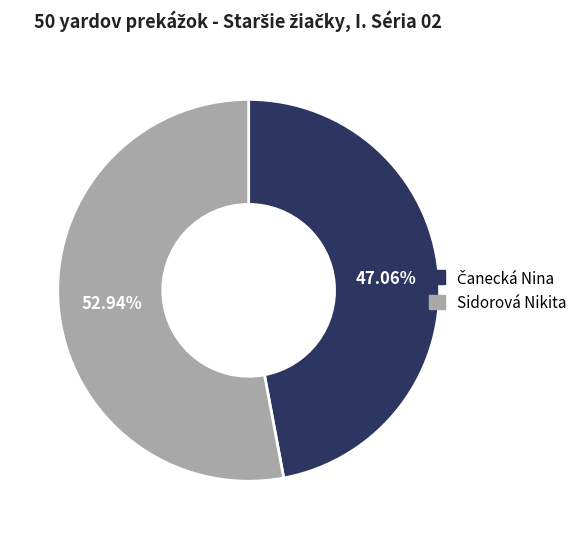

Does Sidorová Nikita account for over 50% of the chart?

Yes